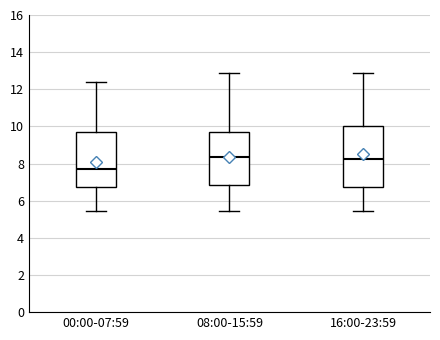

Which box is the tallest, from its lower edge to its upper edge?

16:00-23:59